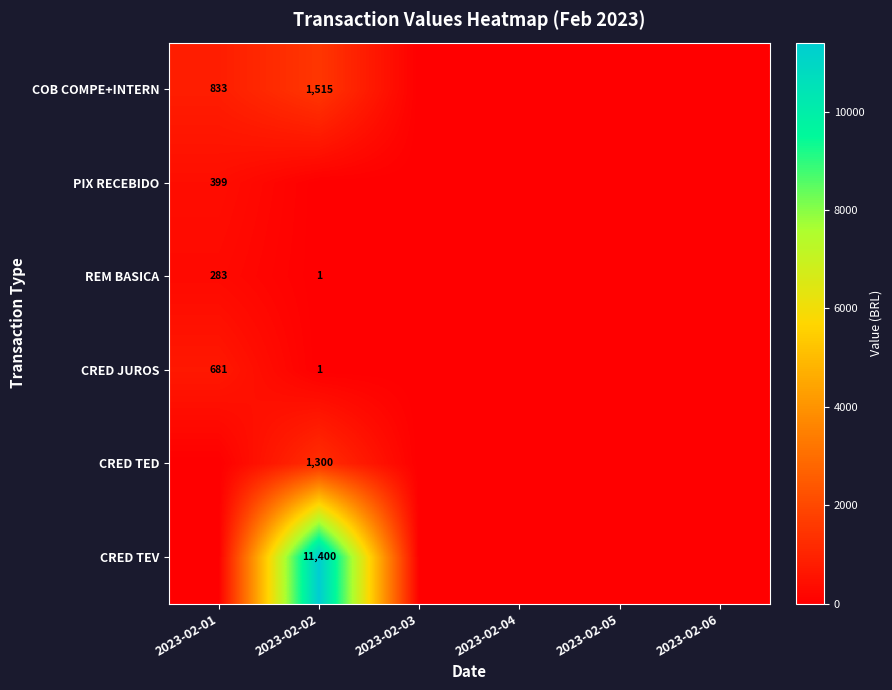

What is the spread (max minus min) of values at 2023-02-01?

833.2